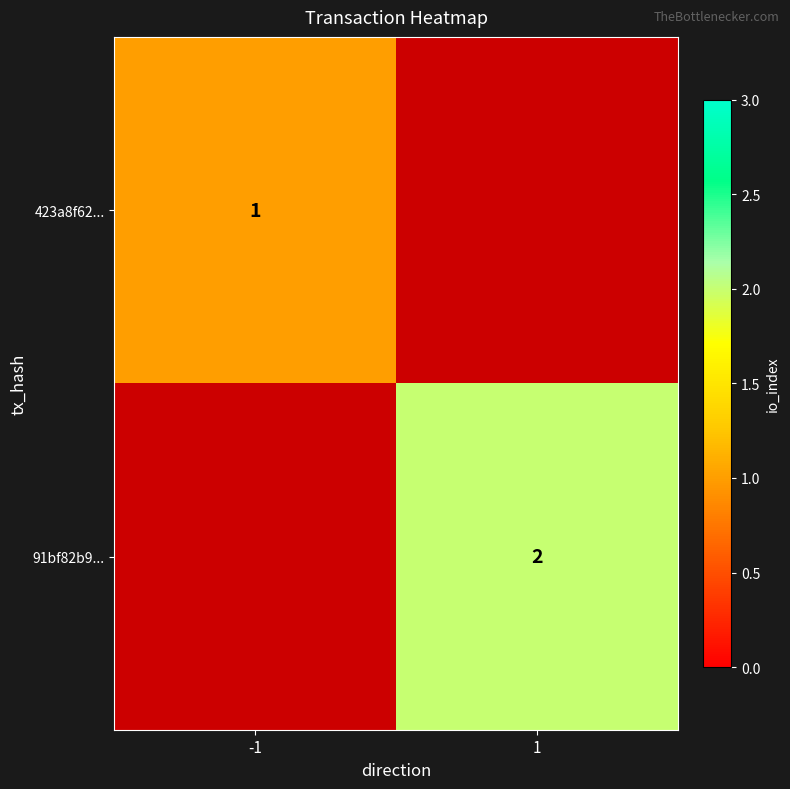

Is it true that 423a8f62... equals 1 at -1?

True